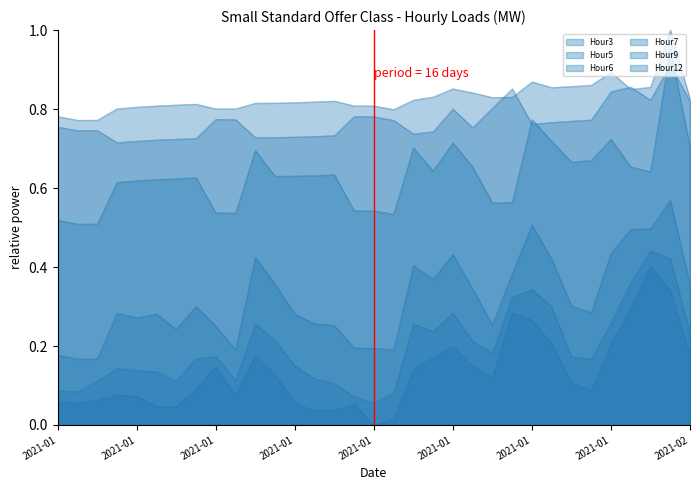

Reading left to right, extract all data points from this chart.

Hour3: 0.1	0.1	0.1	0.1	0.1	0.0	0.0	0.1	0.1	0.1	0.2	0.1	0.1	0.0	0.0	0.1	0.0	0.0	0.1	0.2	0.2	0.1	0.1	0.3	0.3	0.2	0.1	0.1	0.2	0.3	0.4	0.3	0.2
Hour5: 0.1	0.1	0.1	0.1	0.1	0.1	0.1	0.2	0.2	0.1	0.3	0.2	0.2	0.1	0.1	0.1	0.1	0.1	0.3	0.2	0.3	0.2	0.2	0.3	0.3	0.3	0.2	0.2	0.3	0.4	0.4	0.4	0.2
Hour6: 0.2	0.2	0.2	0.3	0.3	0.3	0.2	0.3	0.3	0.2	0.4	0.4	0.3	0.3	0.3	0.2	0.2	0.2	0.4	0.4	0.4	0.3	0.3	0.4	0.5	0.4	0.3	0.3	0.4	0.5	0.5	0.6	0.4
Hour7: 0.5	0.5	0.5	0.6	0.6	0.6	0.6	0.6	0.5	0.5	0.7	0.6	0.6	0.6	0.6	0.5	0.5	0.5	0.7	0.6	0.7	0.7	0.6	0.6	0.8	0.7	0.7	0.7	0.7	0.7	0.6	1.0	0.7
Hour9: 0.8	0.8	0.8	0.8	0.8	0.8	0.8	0.8	0.8	0.8	0.8	0.8	0.8	0.8	0.8	0.8	0.8	0.8	0.8	0.8	0.9	0.8	0.8	0.8	0.9	0.9	0.9	0.9	0.9	0.8	0.9	1.0	0.8
Hour12: 0.8	0.7	0.7	0.7	0.7	0.7	0.7	0.7	0.8	0.8	0.7	0.7	0.7	0.7	0.7	0.8	0.8	0.8	0.7	0.7	0.8	0.8	0.8	0.9	0.8	0.8	0.8	0.8	0.8	0.9	0.8	0.9	0.8